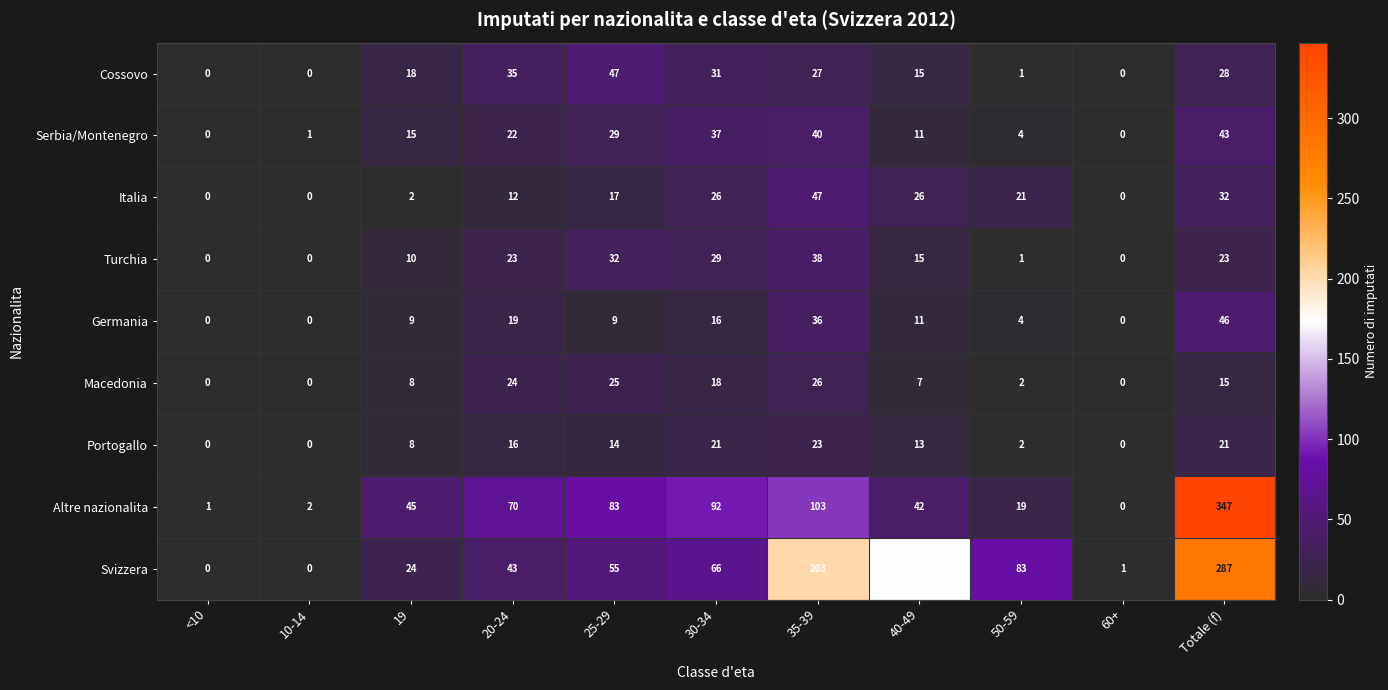

Which series has the largest range (max minus min)?

Altre nazionalita